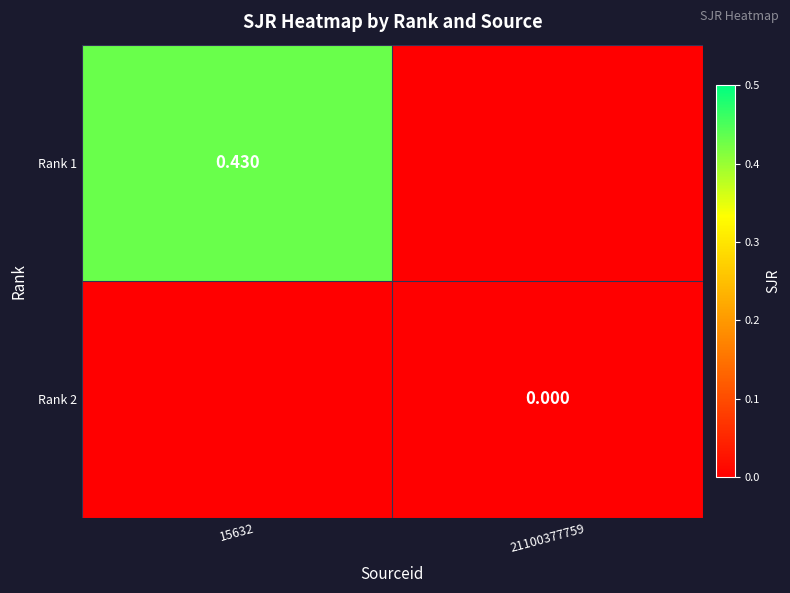

At how many categories does at least one series exceed 0?

1